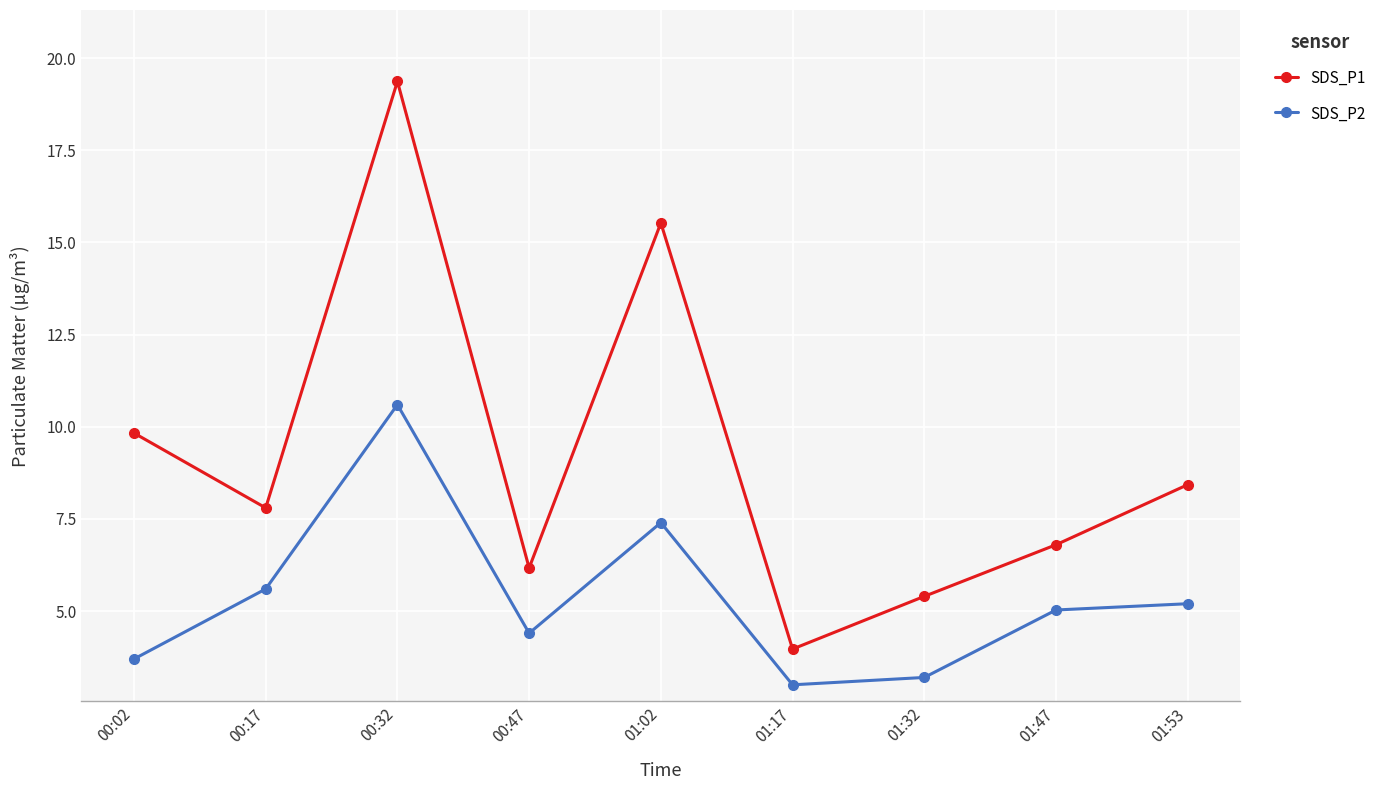

Is it true that SDS_P2 equals 5.2 at 01:53?

True